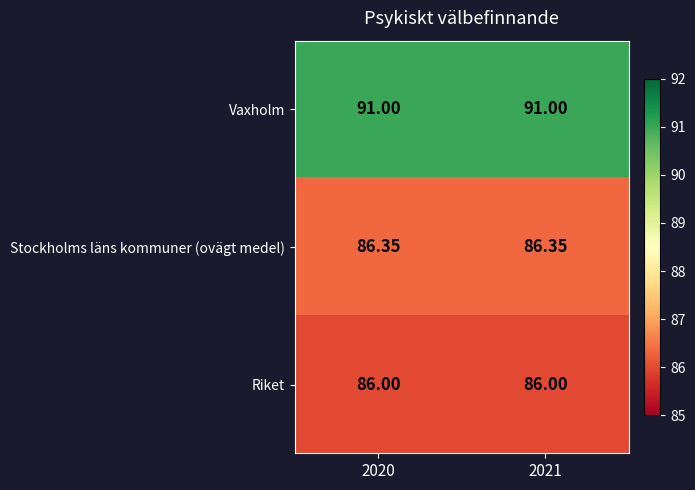

Is the value of Riket at 2021 greater than the value of Stockholms läns kommuner (ovägt medel) at 2020?

No